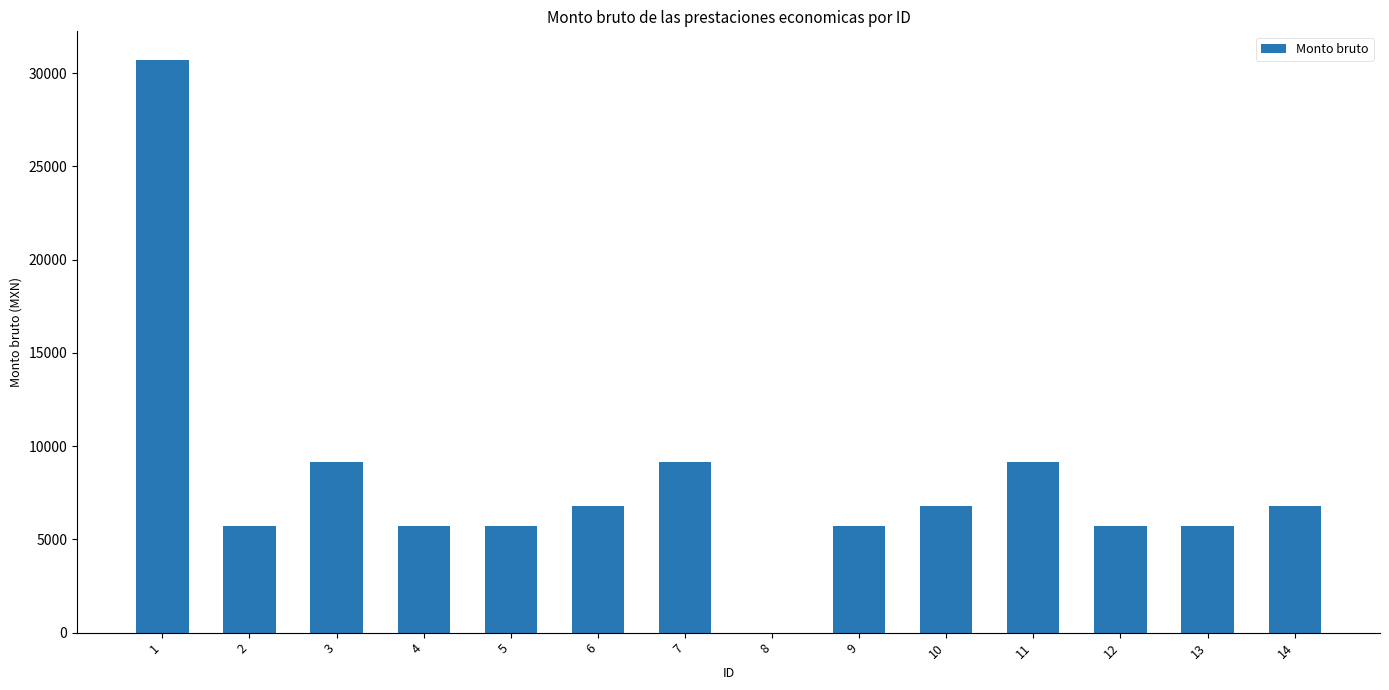

What is the sum of all values?

112920.0